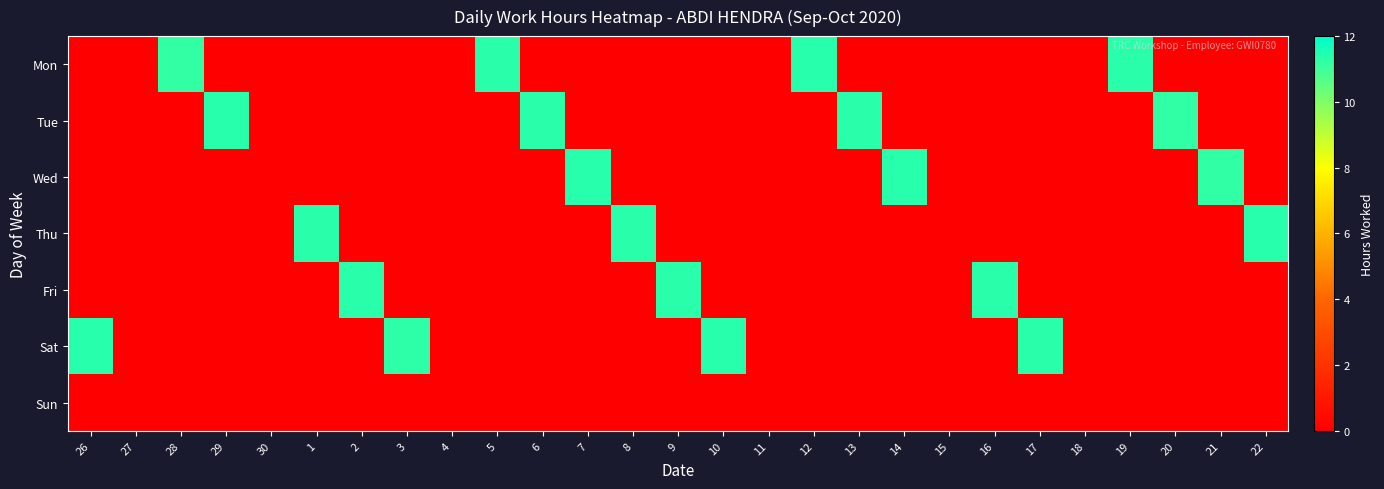

Which series changed the most between 17 and 18?

Sat